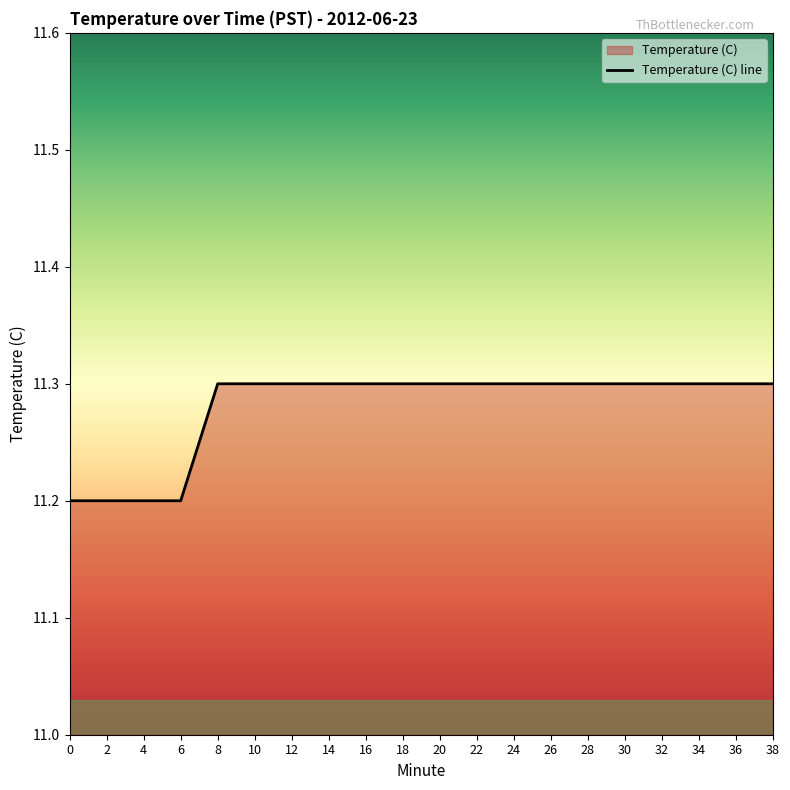

How many values are between 11 and 12?

20